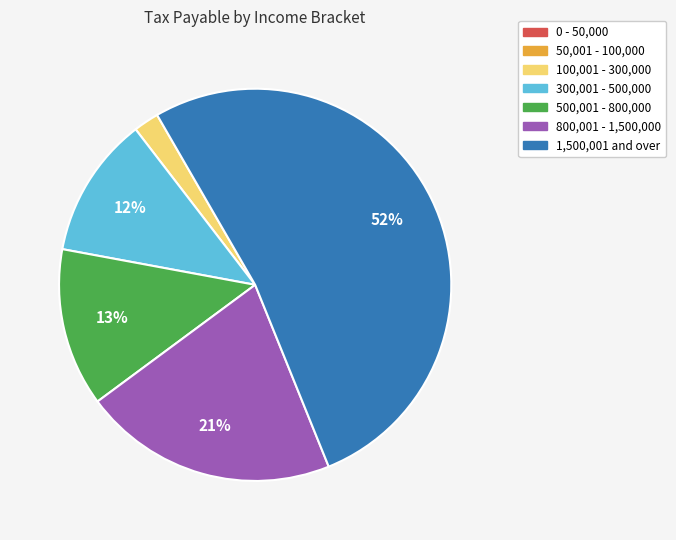

Which slice represents more than half of the pie?

1,500,001 and over